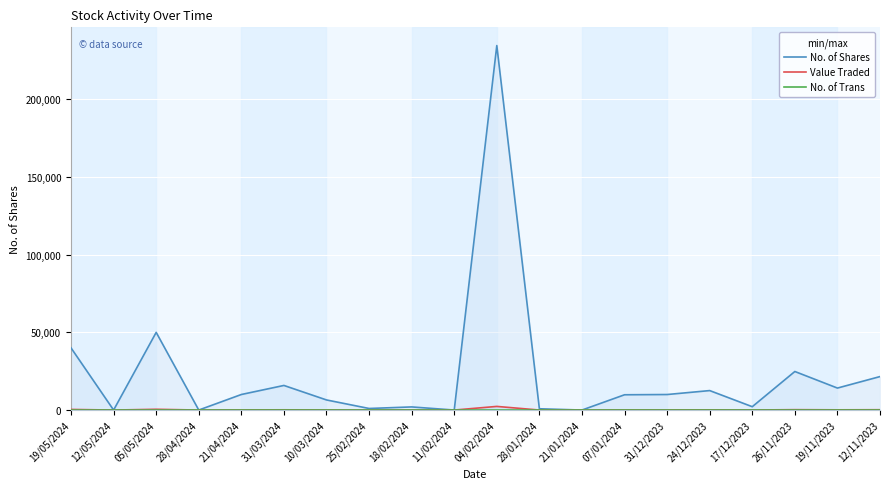

At which category is the sum across all series the highest?

04/02/2024